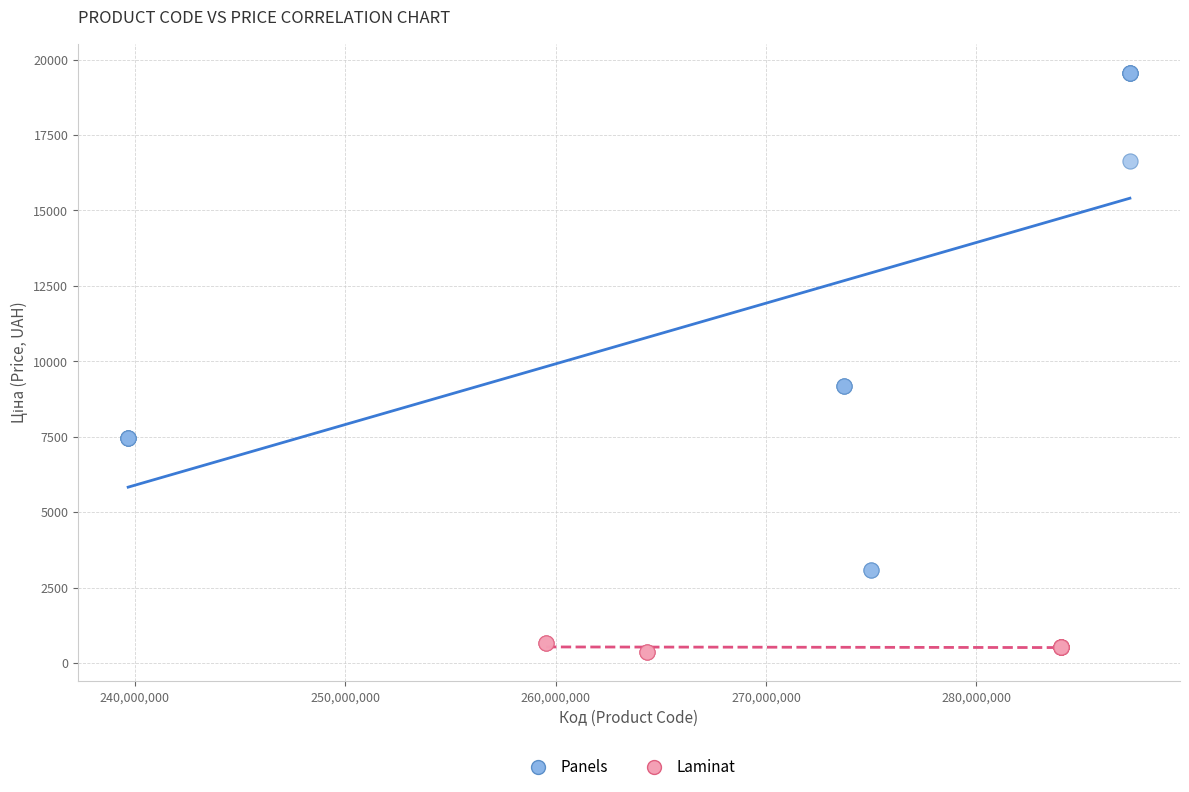

Which series has the largest Y range (max minus min)?

Panels